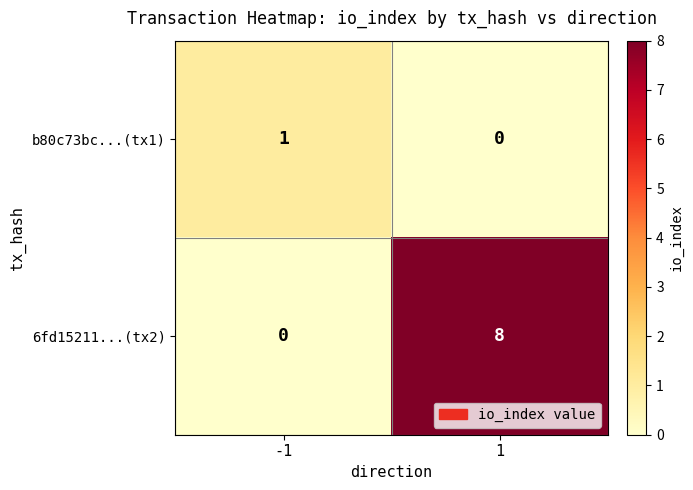

At how many categories does at least one series exceed 3?

1